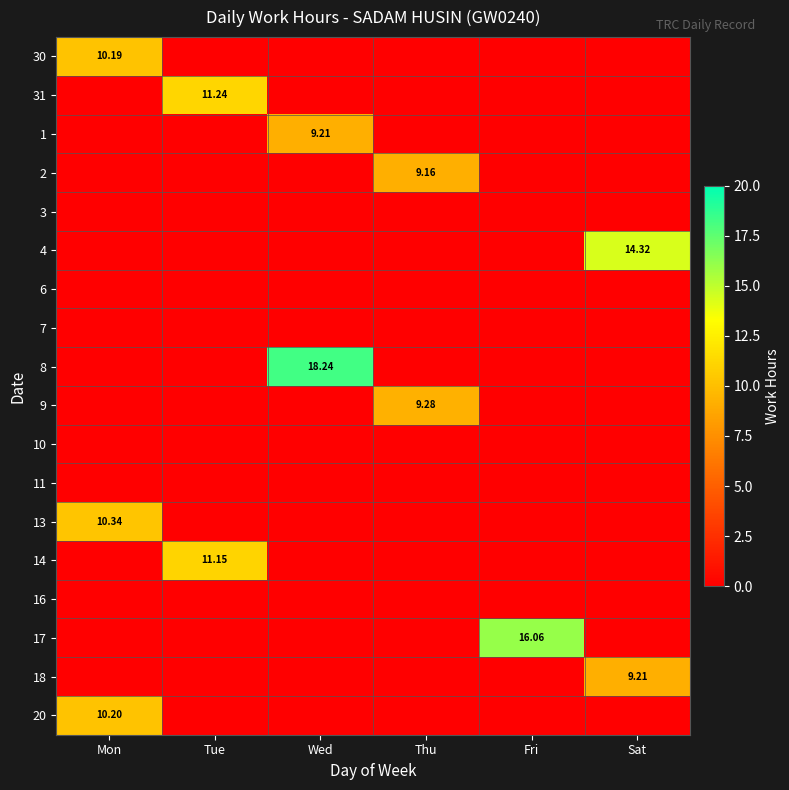

List the labels in order of 30 value, smallest first.

Tue, Wed, Thu, Fri, Sat, Mon